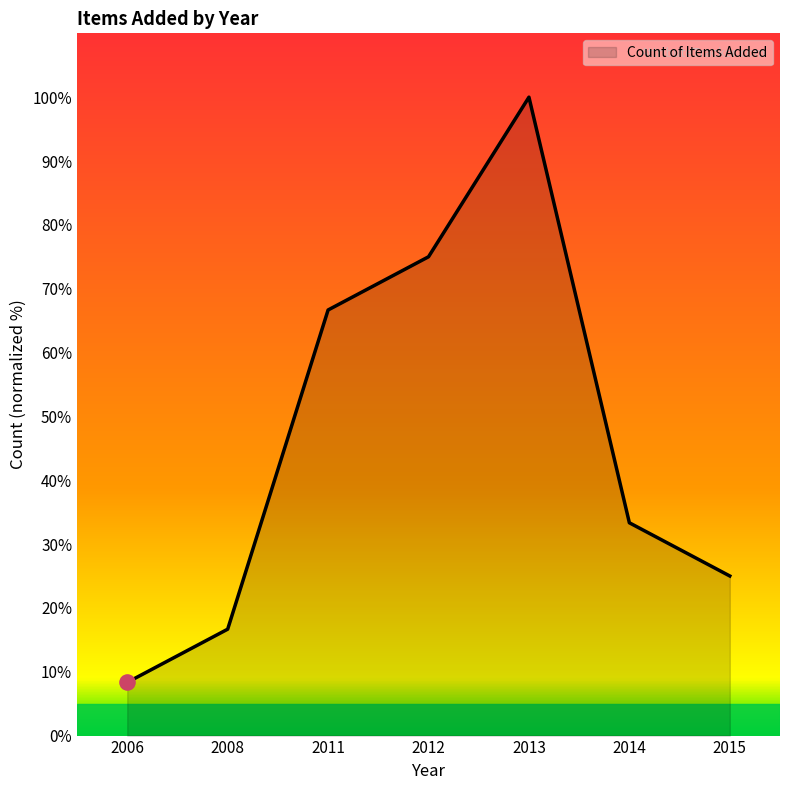

Which has a higher value, 2008 or 2013?

2013